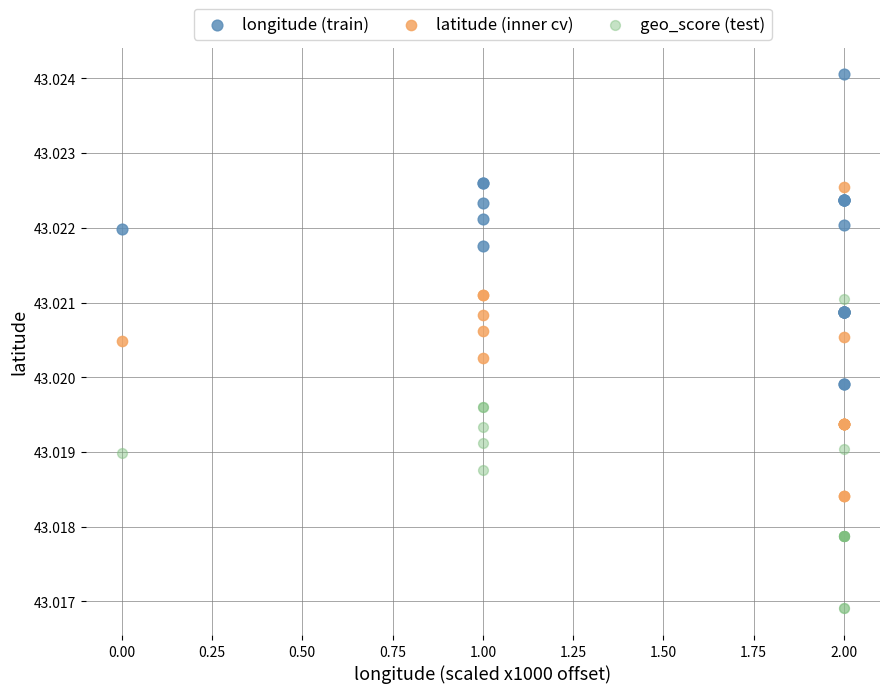

Which series reaches the minimum Y coordinate?

geo_score (test)